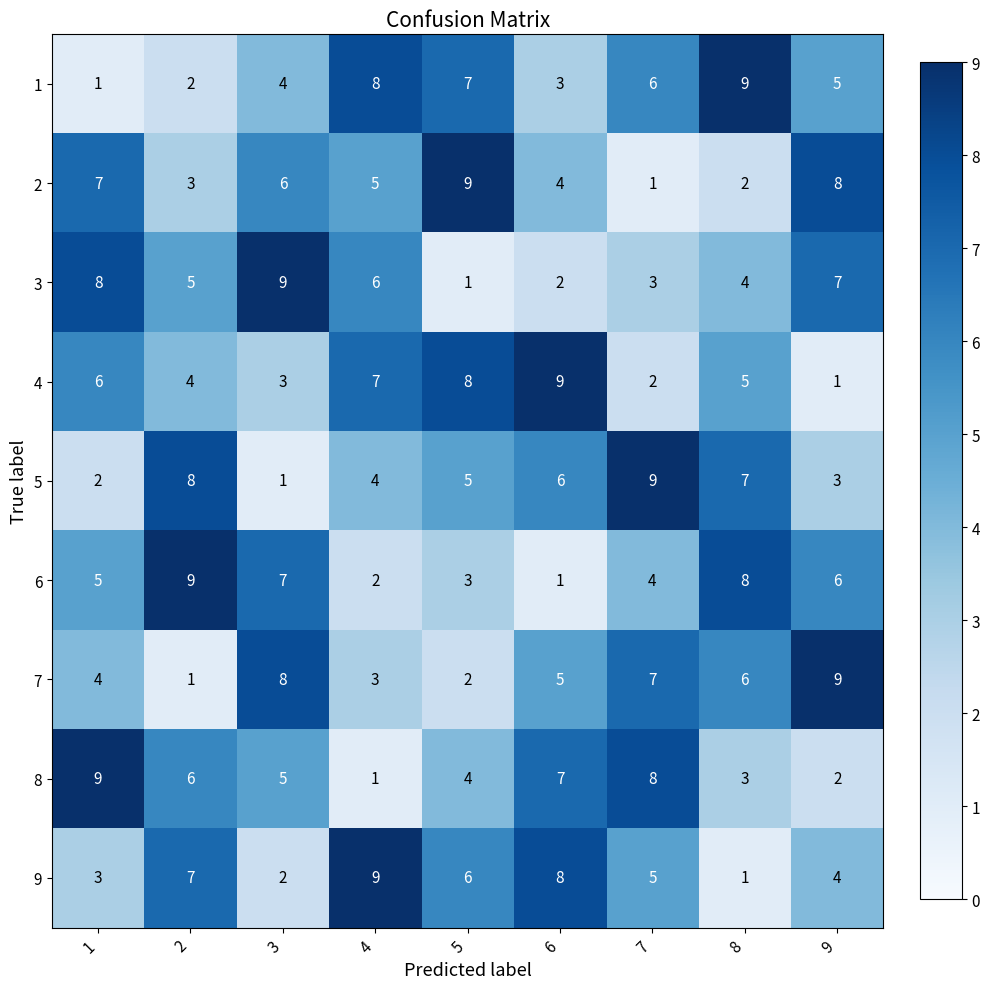

What is the spread (max minus min) of values at 7?

8